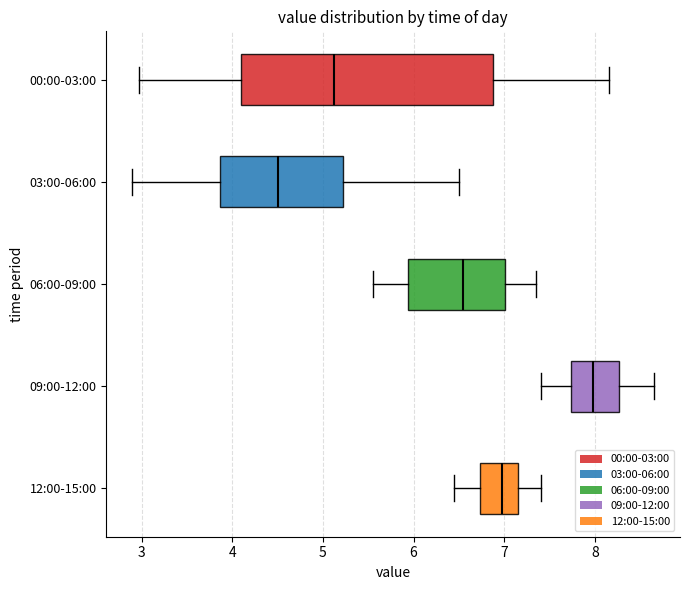

Which box is the widest, from its left edge to its right edge?

00:00-03:00